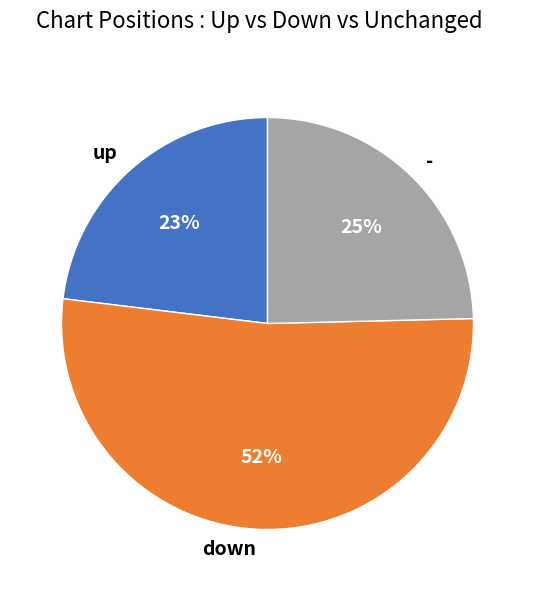

How many segments does this pie chart have?

3